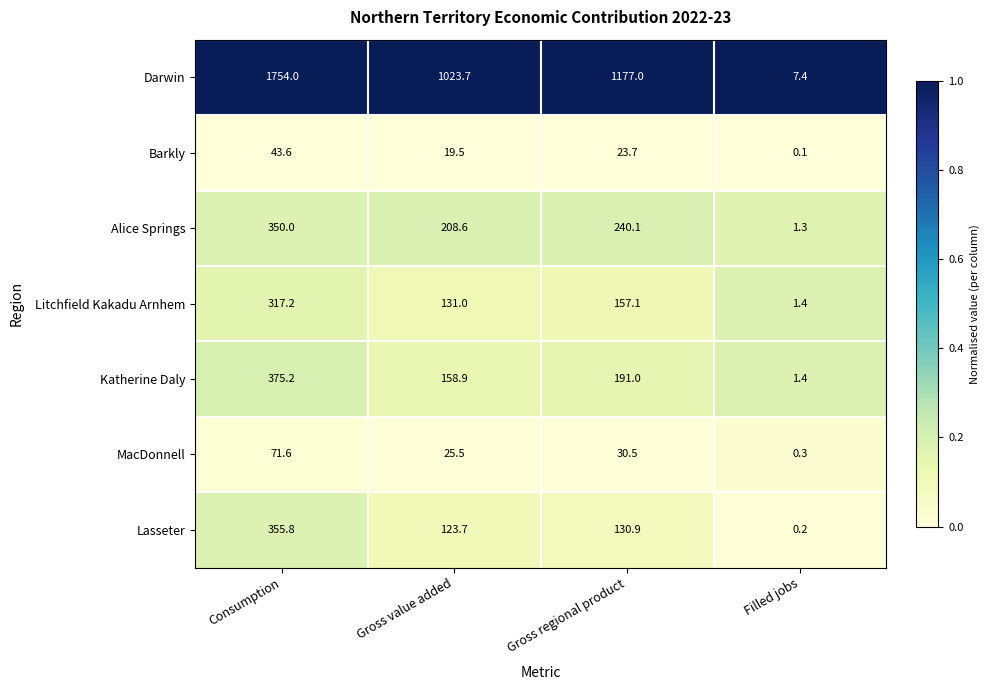

What is the spread (max minus min) of values at Gross regional product?

1153.3